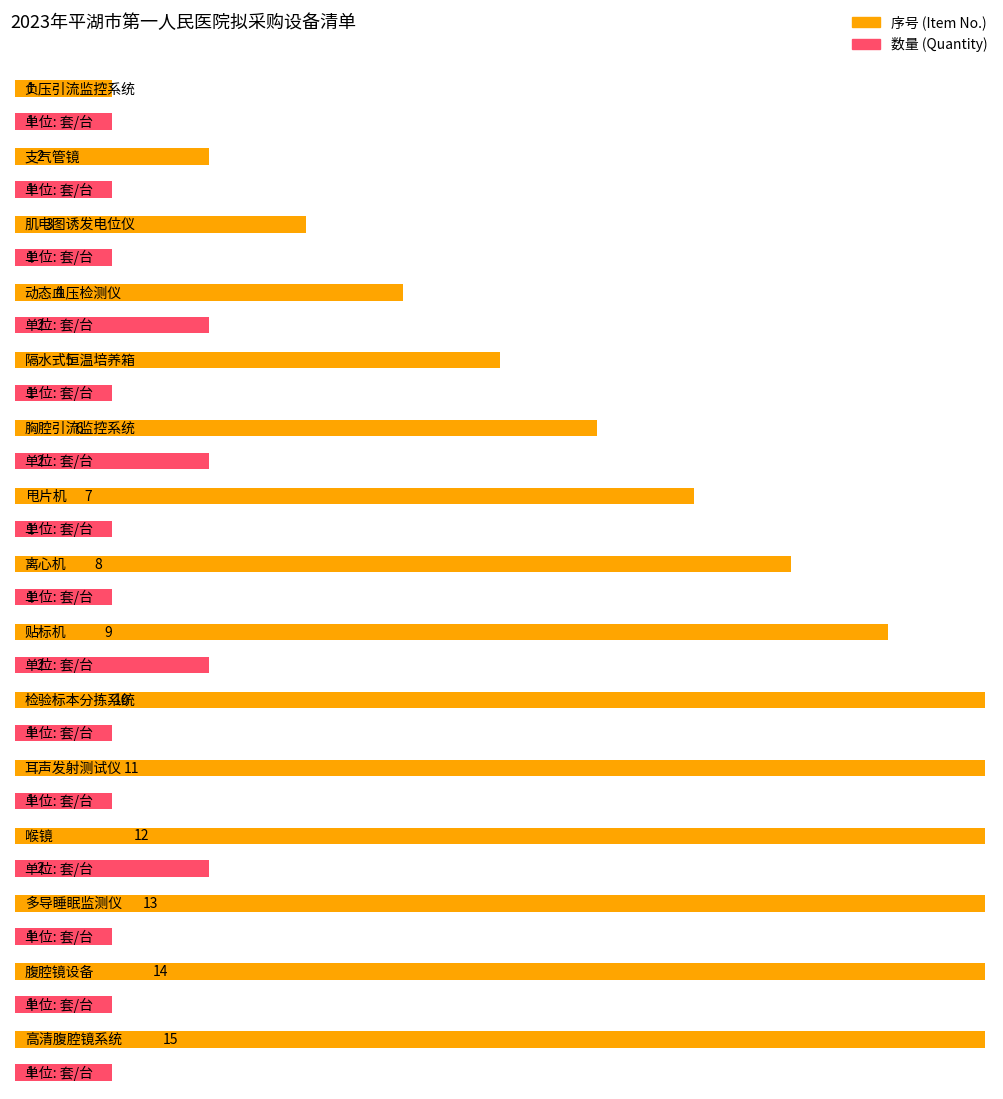

At which category is the sum across all series the highest?

高清腹腔镜系统